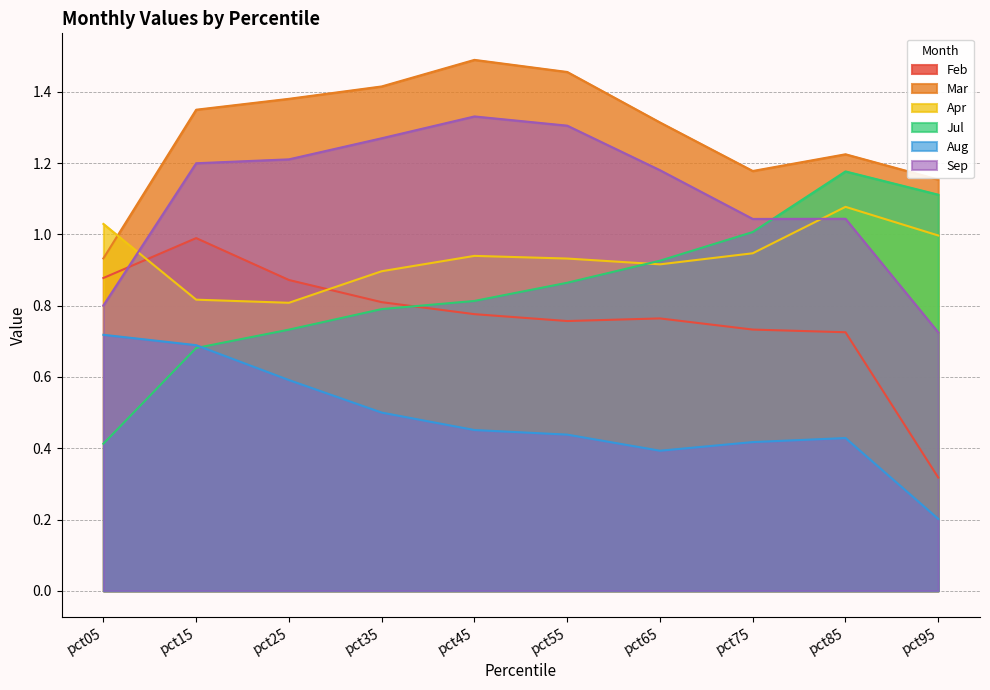

Is the value of Aug at pct55 greater than the value of Sep at pct25?

No